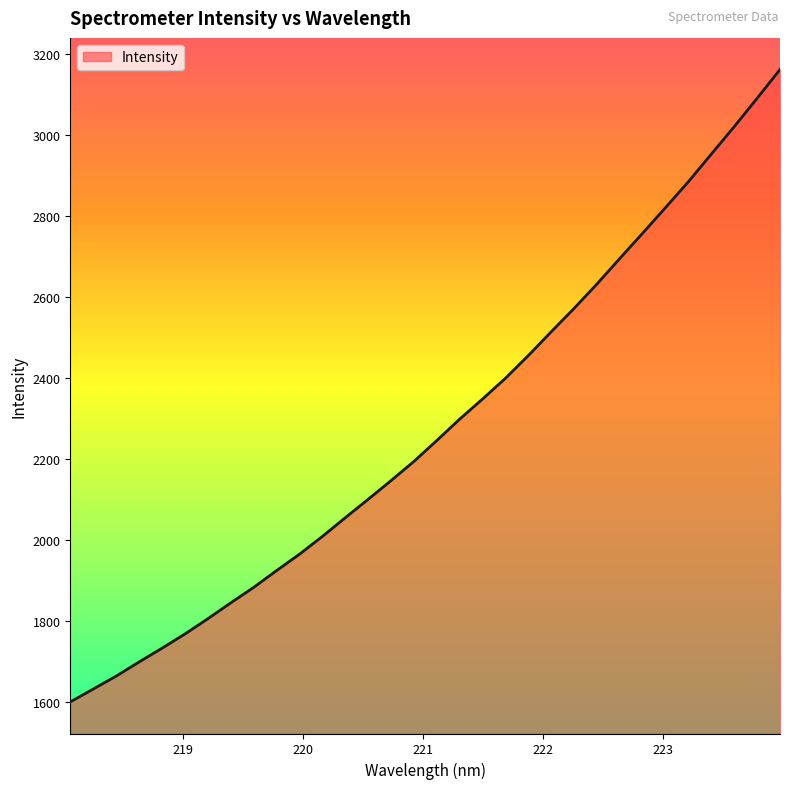

What is the difference between the maximum and minimum values?

1563.0